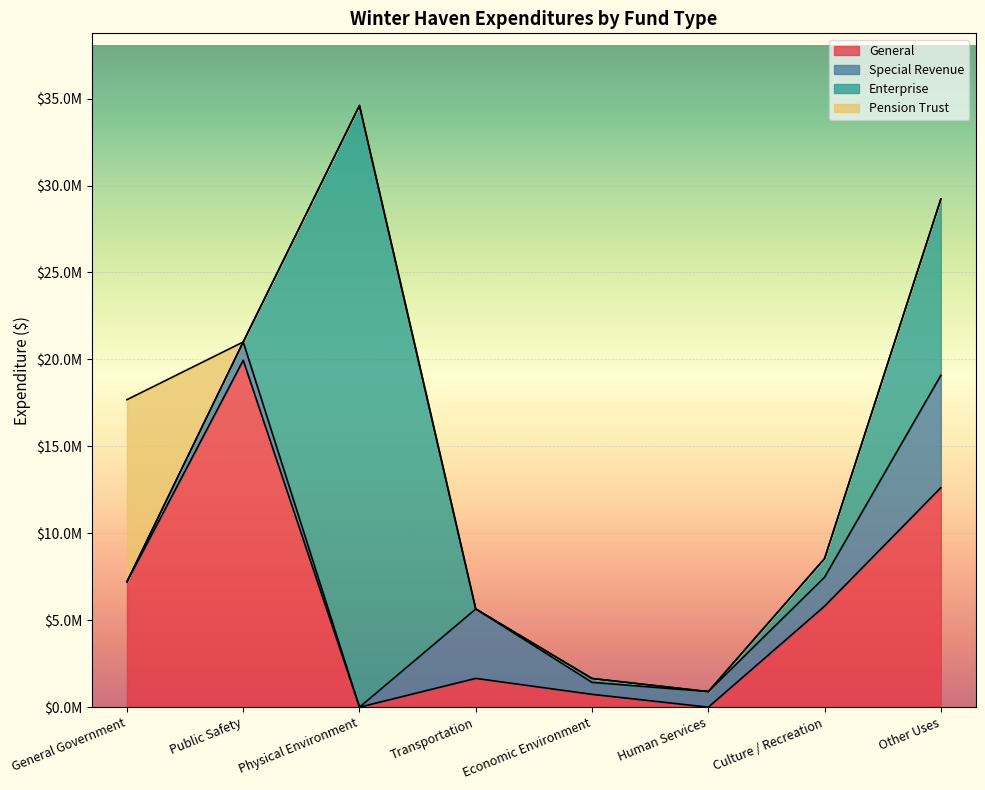

Rank the categories by Special Revenue value from lowest to highest.

General Government, Physical Environment, Economic Environment, Human Services, Public Safety, Culture / Recreation, Transportation, Other Uses